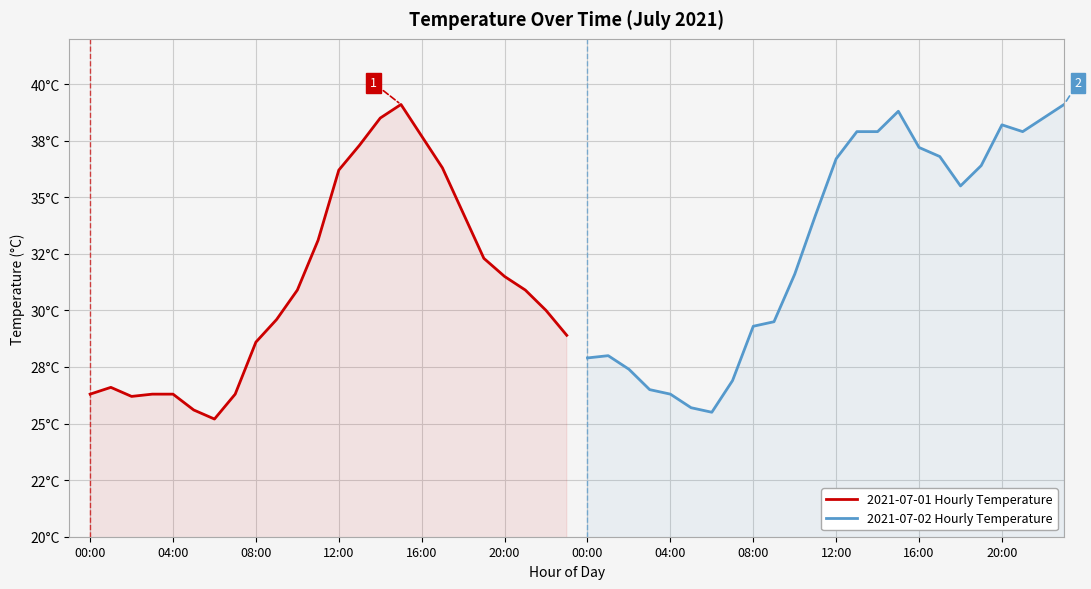

The 2021-07-02 Hourly Temperature series shows 48.7 at 18. True or false?

False